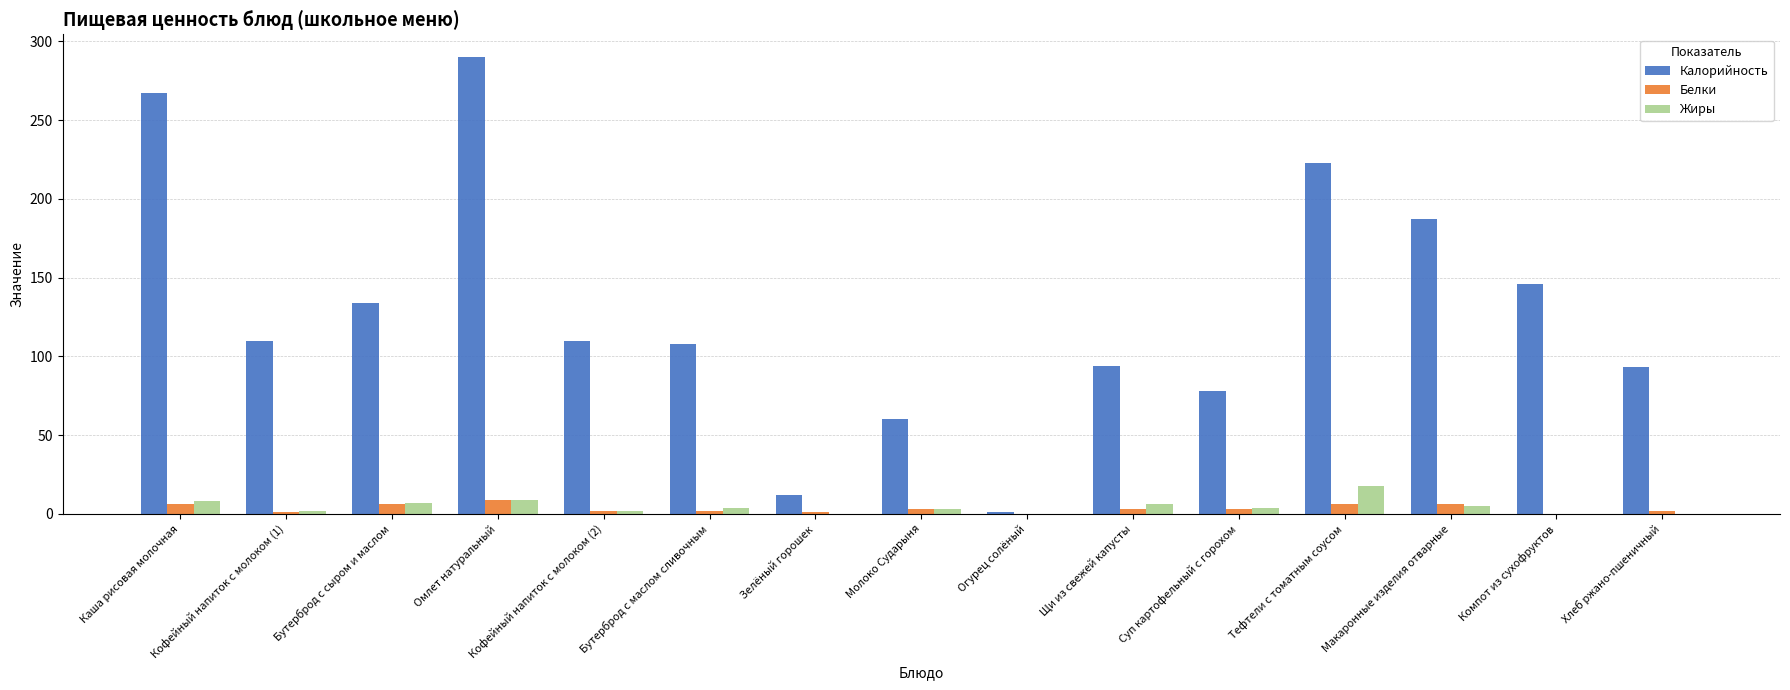

What is the sum of all Белки values?

49.9